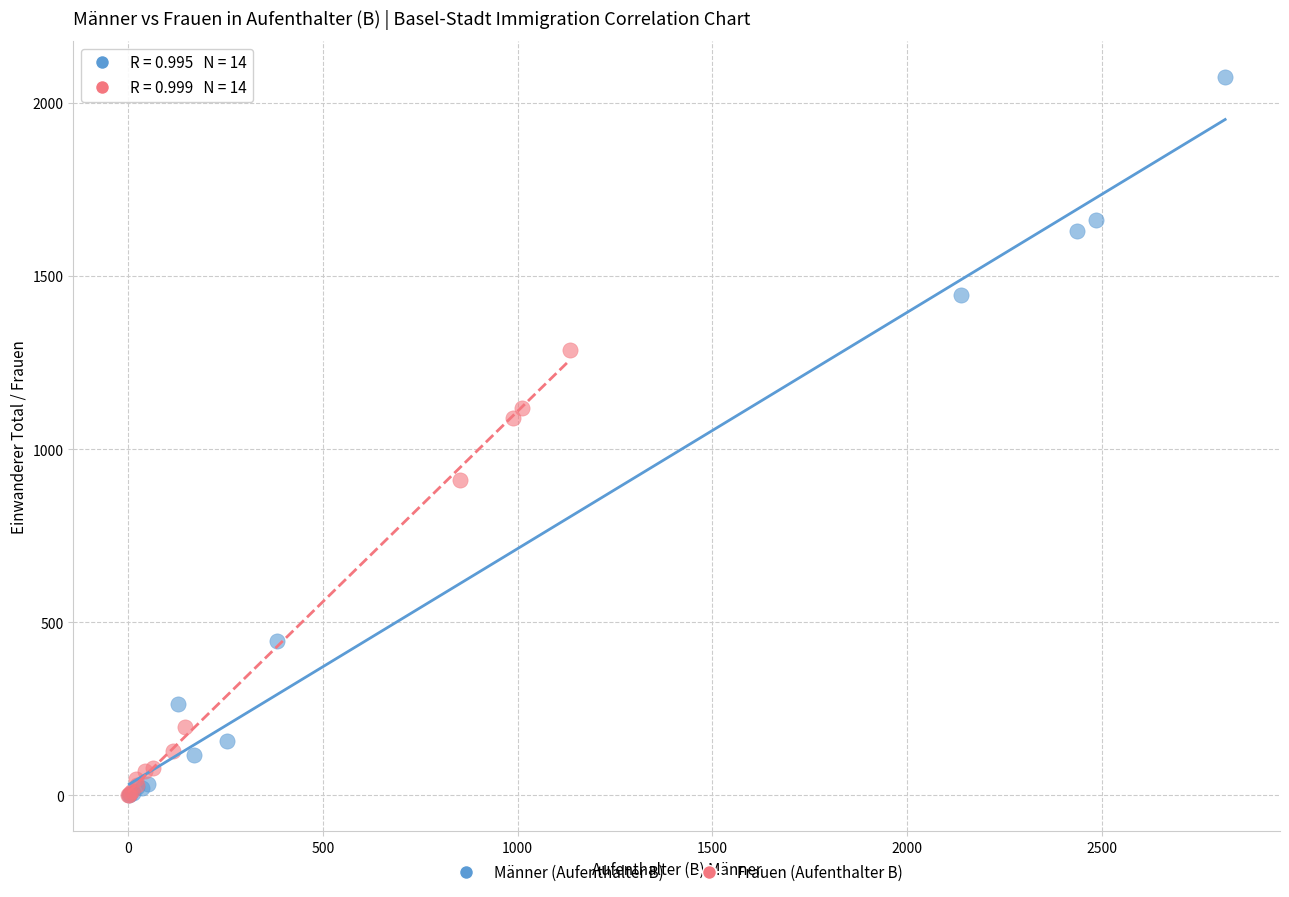

Which series has the widest spread of Y values?

Männer (Aufenthalter B)